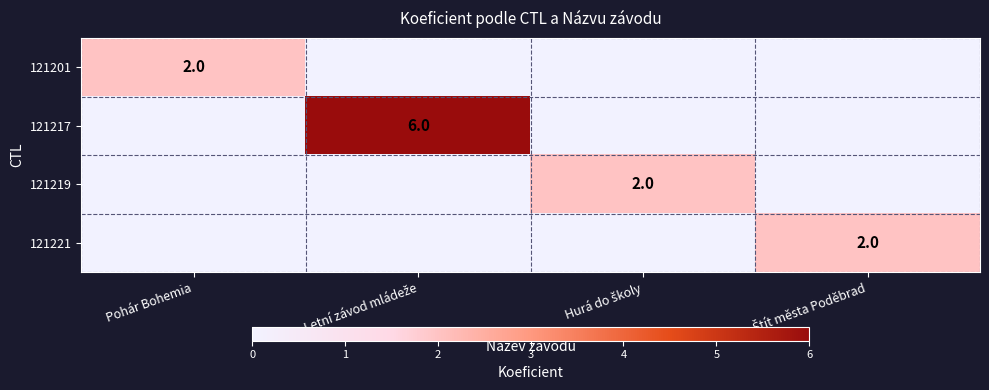

Which category has the highest value across all series?

Letní závod mládeže